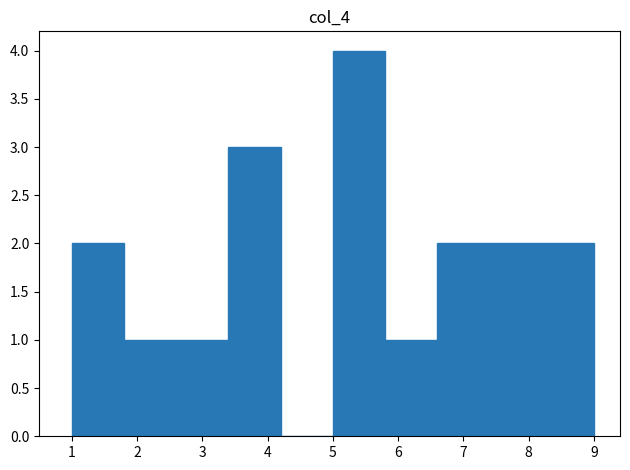

What is the height of the bar covering 5.8 to 6.6 on the x-axis? The values are not printed on the chart, so give them approximately, as read against the axis.

1